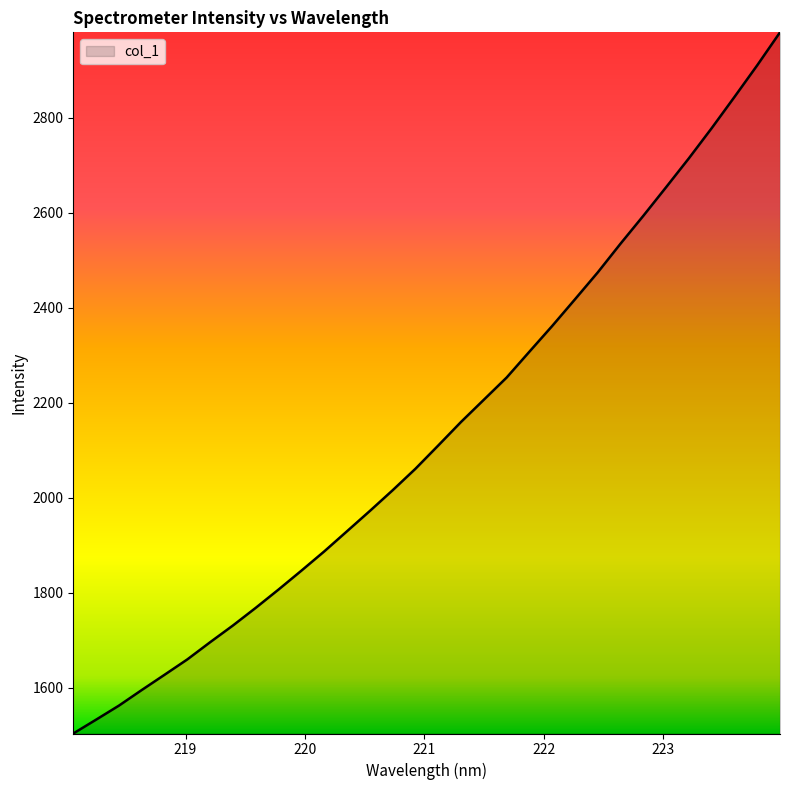

What is the smallest value displayed?

1504.2